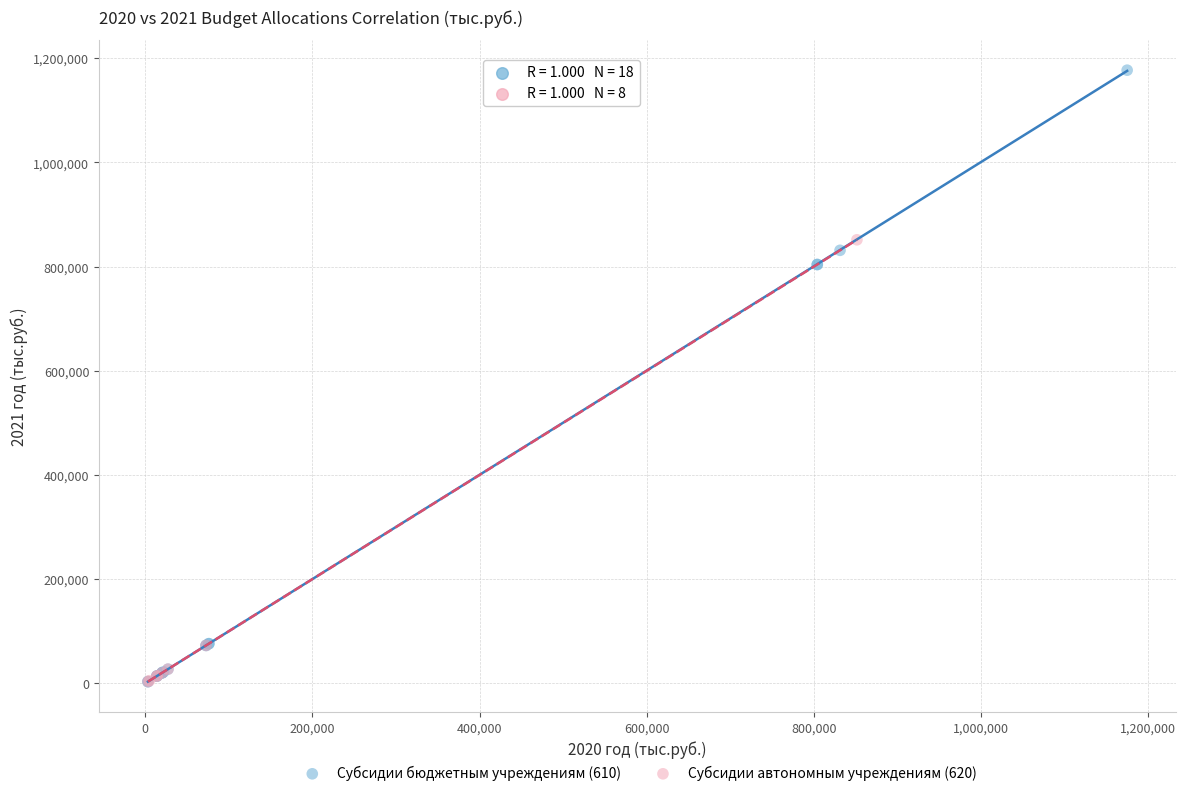

Which series has the widest spread of Y values?

Субсидии бюджетным учреждениям (610)